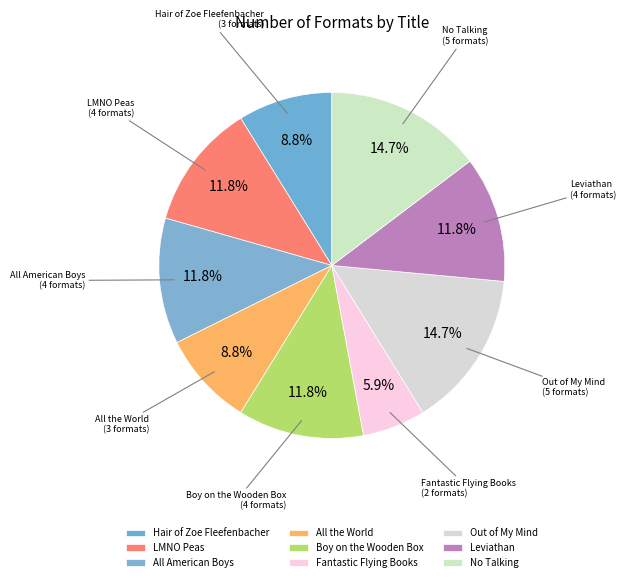

To the nearest percent, what portion does LMNO Peas represent?

12%